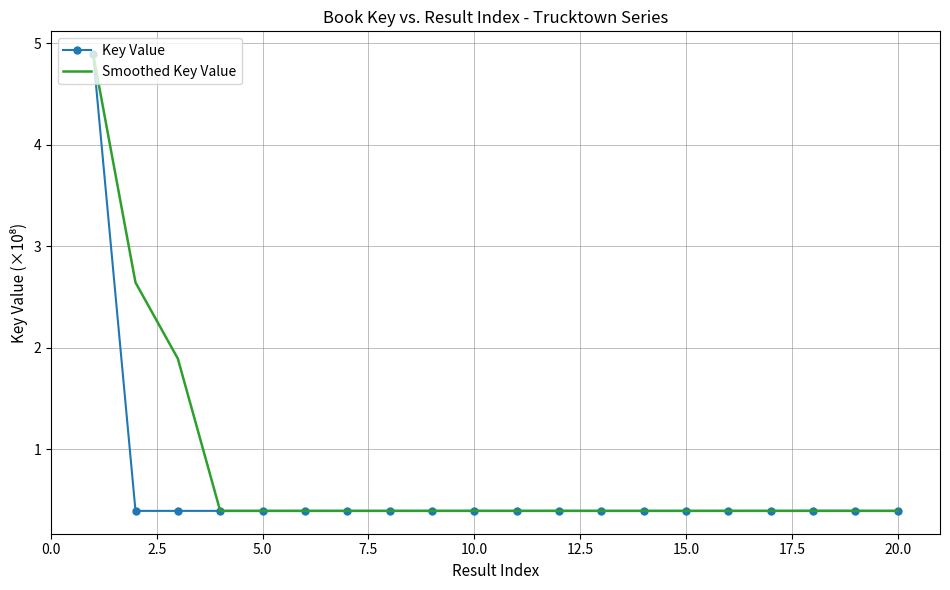

Which series has the largest range (max minus min)?

Key Value